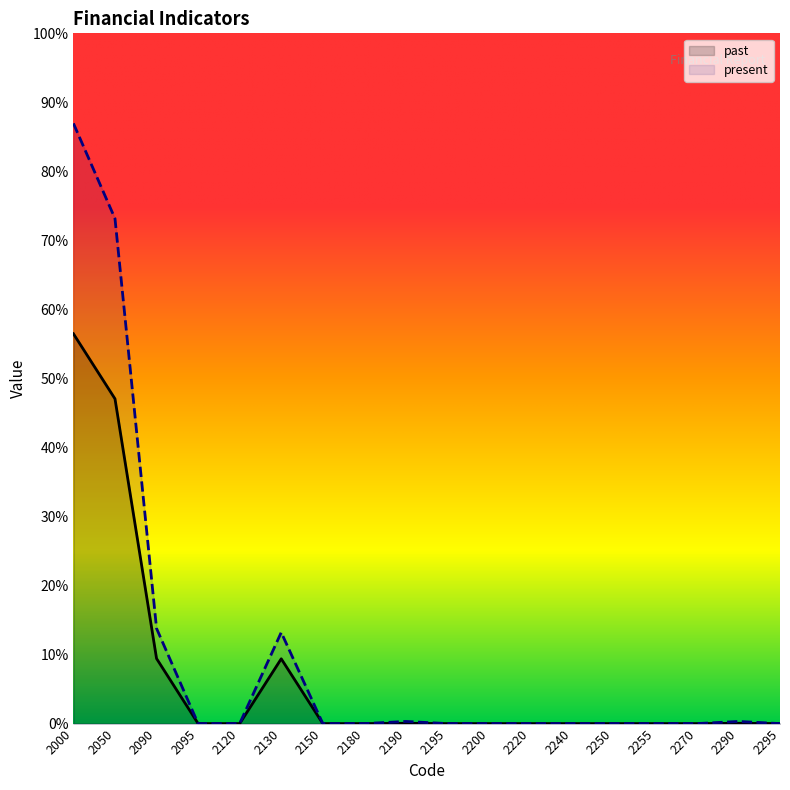

Reading right to left, what are all the values shown in this chart?

past: 0	1	0	0	0	0	0	0	0	1	0	0	243	0	0	244	1218	1462
present: 0	8	0	0	0	0	0	0	0	8	0	0	342	0	0	357	1894	2251